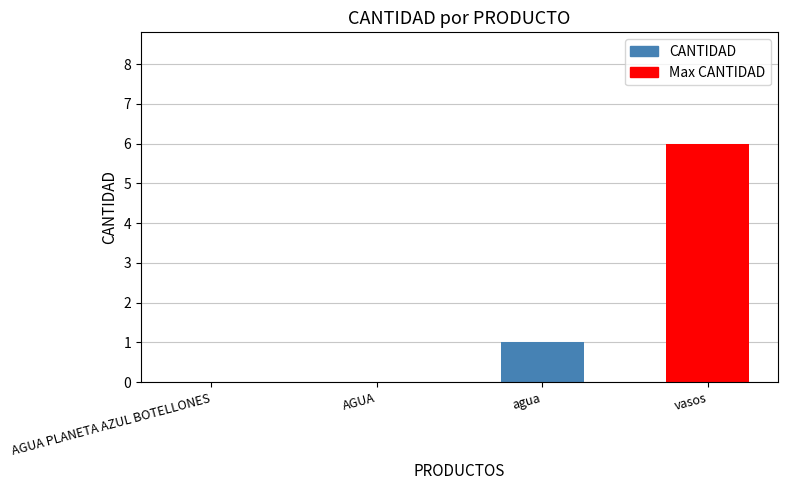

What is the sum of the values at vasos and agua?

7